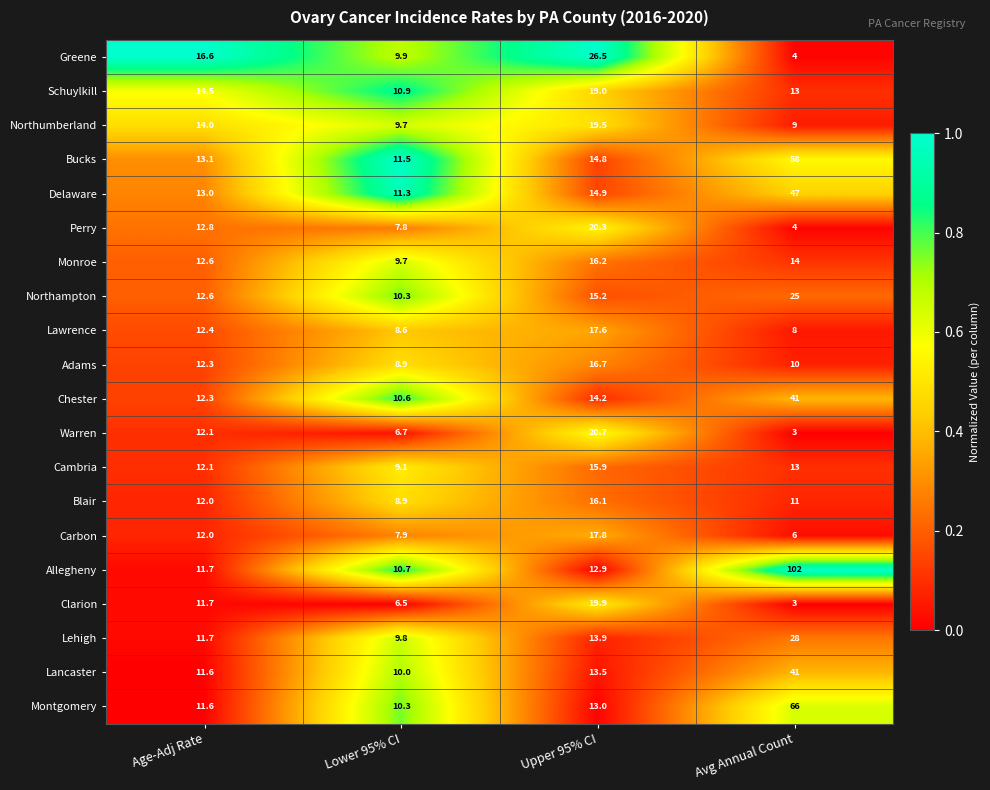

What value does the Delaware series have at Avg Annual Count?

47.0